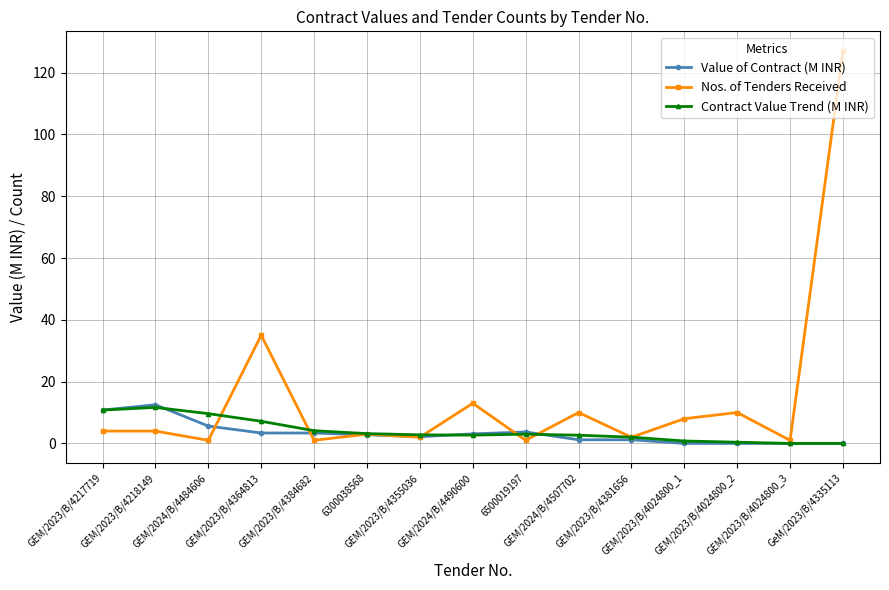

Which series has the largest range (max minus min)?

Nos. of Tenders Received